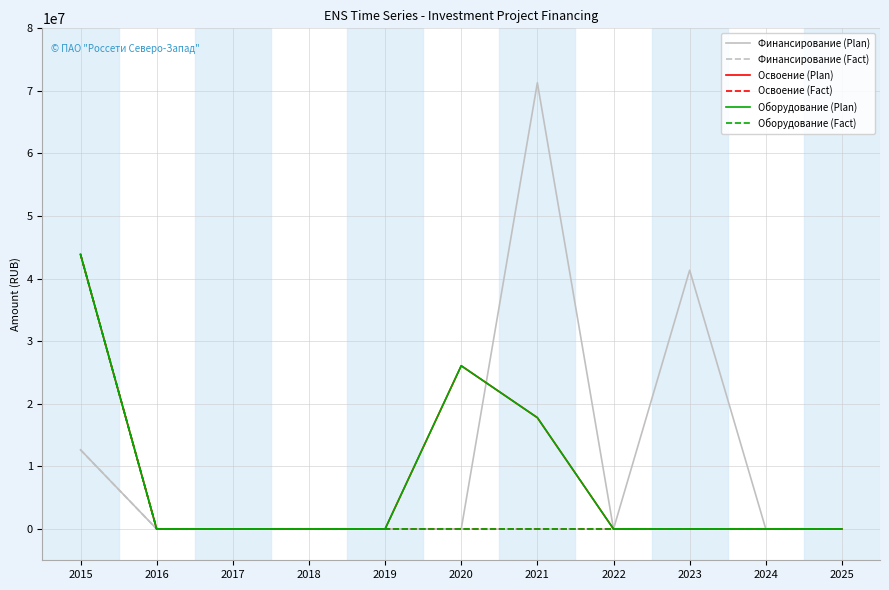

What is the difference between the maximum and minimum values in the Финансирование (Plan) series?

71301126